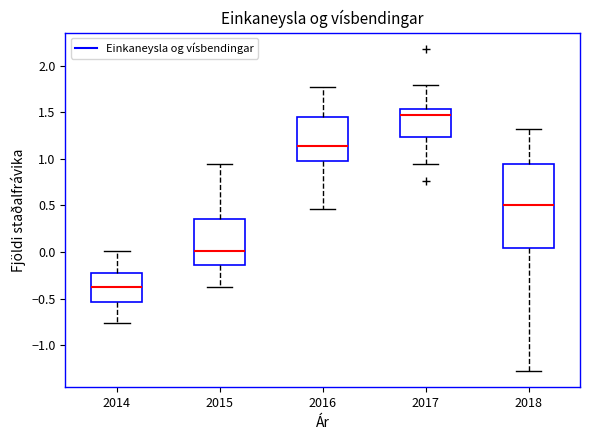

Reading left to right, read every box against the y-axis: the position of its median line, the range the box covers, and the ends of its whiskers. The values are not printed on the chart, so give them approximately, as read against the axis.

2014: median -0.40, box -0.55 to -0.25, whiskers -0.75 to 0.00
2015: median 0.00, box -0.15 to 0.35, whiskers -0.40 to 0.95
2016: median 1.15, box 1.00 to 1.45, whiskers 0.45 to 1.75
2017: median 1.45, box 1.25 to 1.55, whiskers 0.95 to 1.80
2018: median 0.50, box 0.05 to 0.95, whiskers -1.30 to 1.30